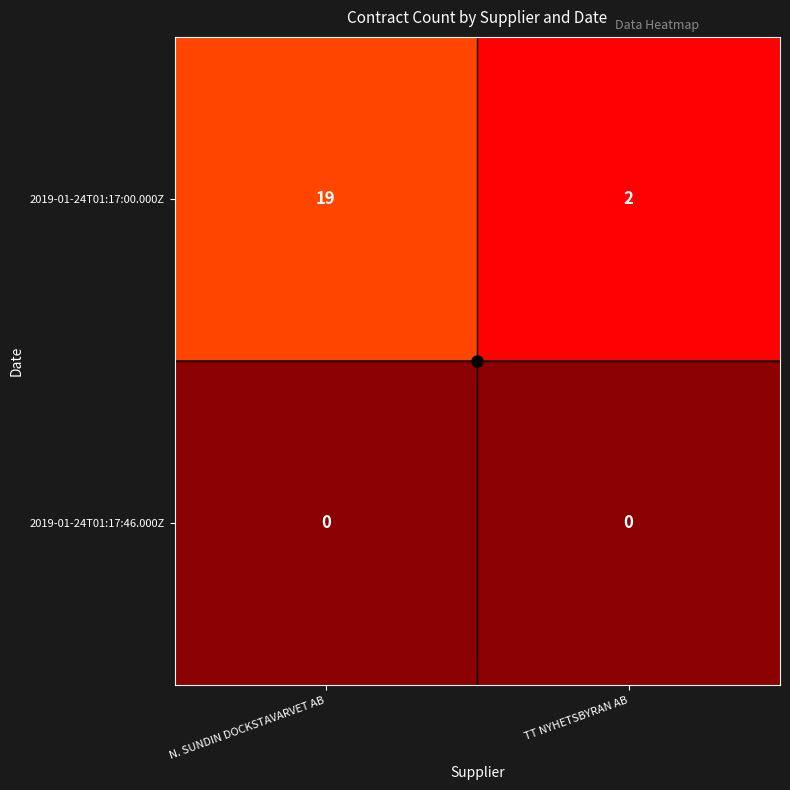

Rank the series at N. SUNDIN DOCKSTAVARVET AB from lowest to highest value.

2019-01-24T01:17:46.000Z, 2019-01-24T01:17:00.000Z